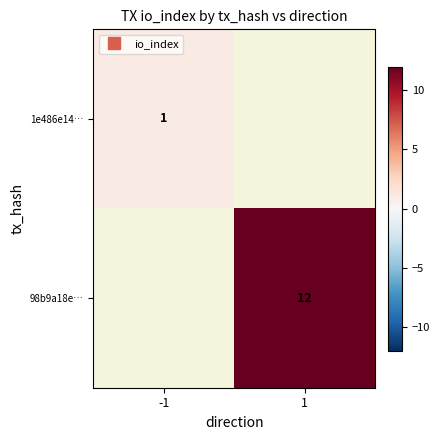

Which category has the lowest value in the 1e486e14… series?

-1